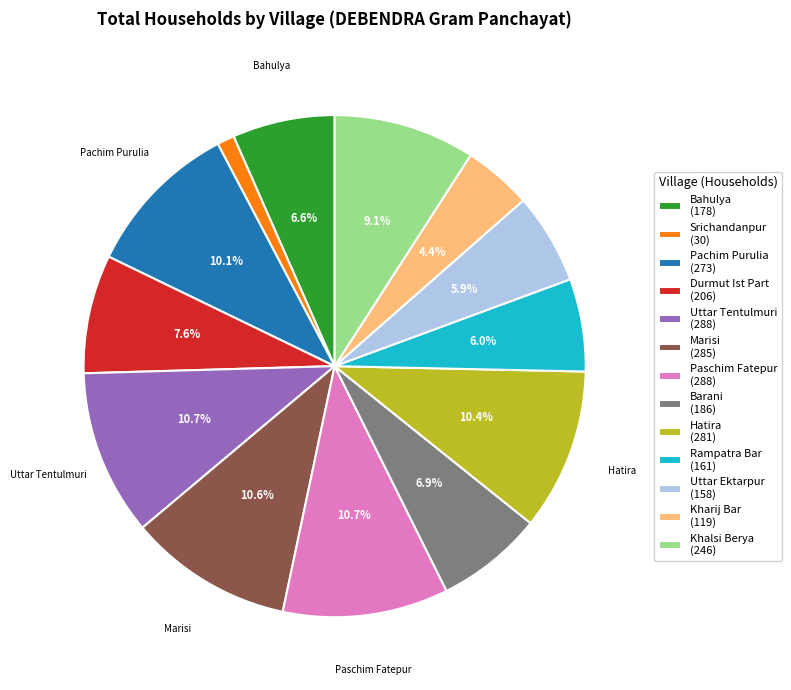

Approximately how many times larger is the value at Durmut Ist Part (206) compared to Srichandanpur (30)?

6.9